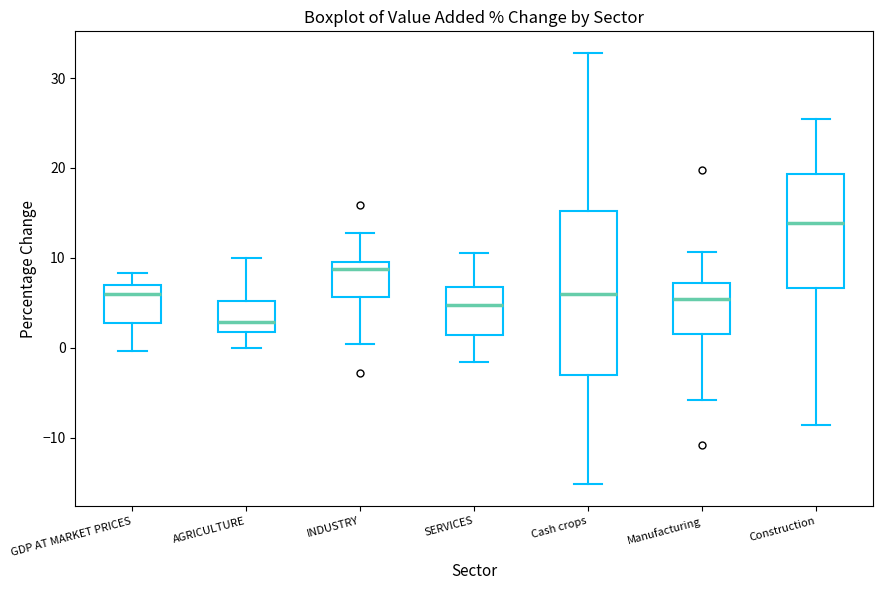

Which box is the tallest, from its lower edge to its upper edge?

Cash crops